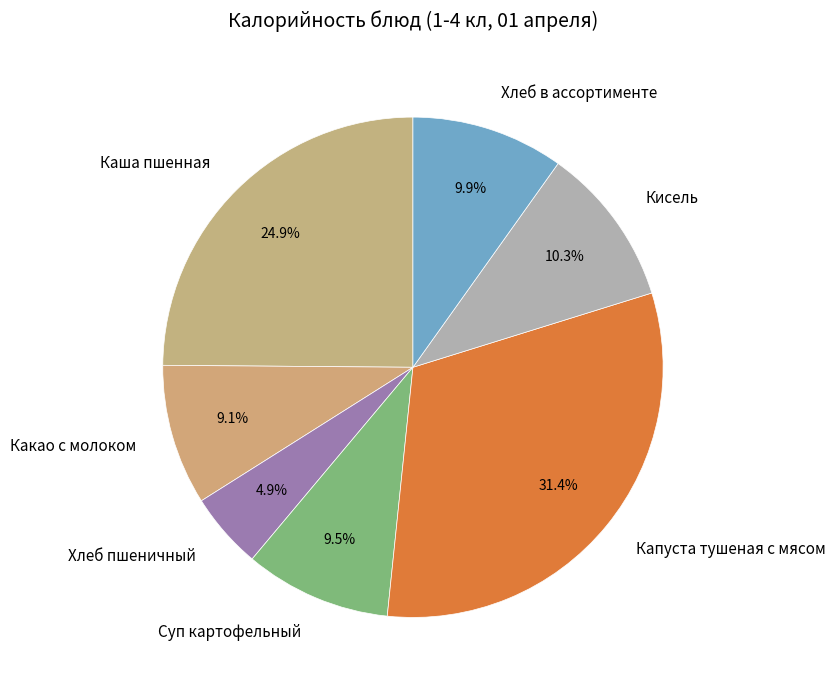

Which slice is the largest?

Капуста тушеная с мясом